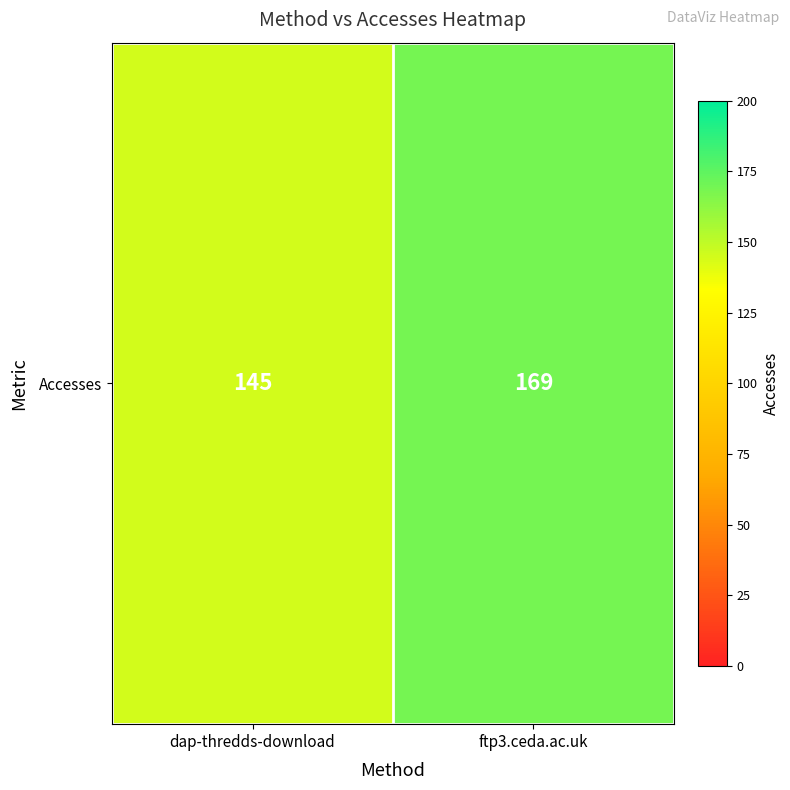

Reading right to left, list all the values displayed in this chart.

ftp3.ceda.ac.uk=169	dap-thredds-download=145